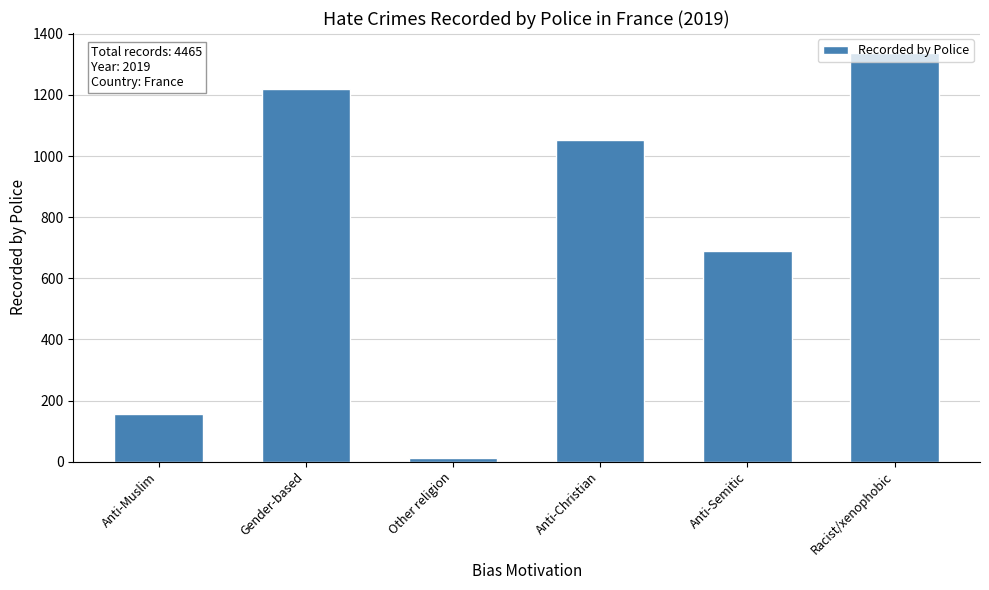

How many distinct data groups are displayed?

1